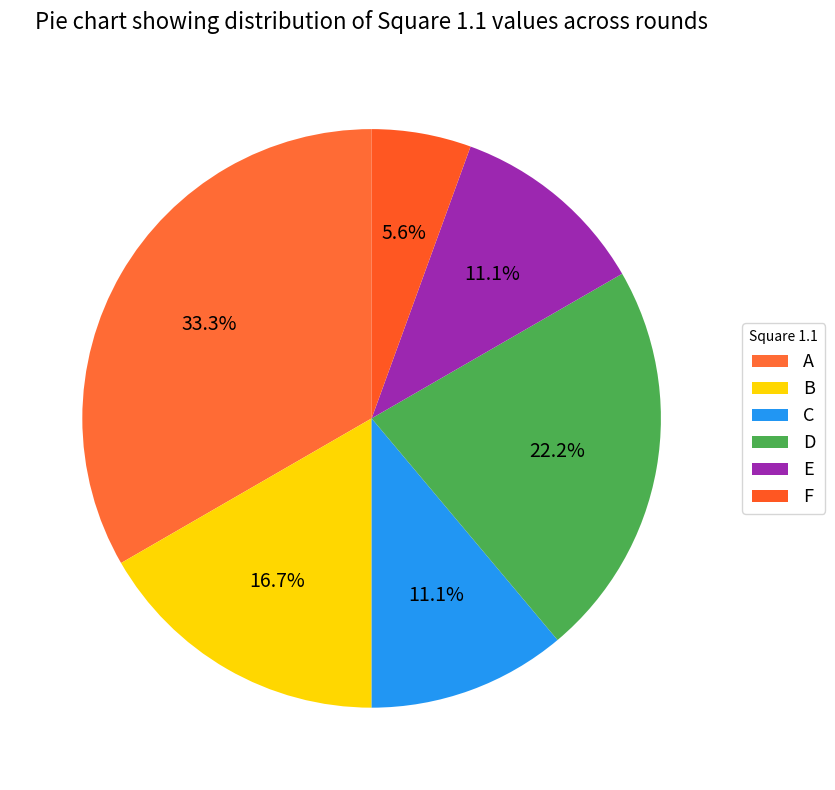

To the nearest percent, what portion does E represent?

11%